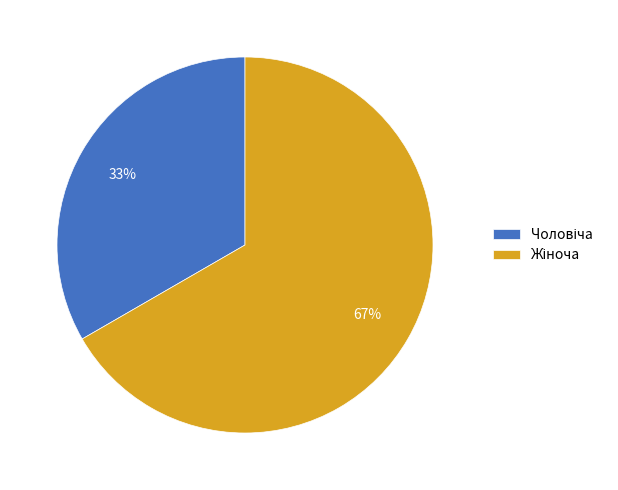

To the nearest percent, what is the average slice percentage?

50%